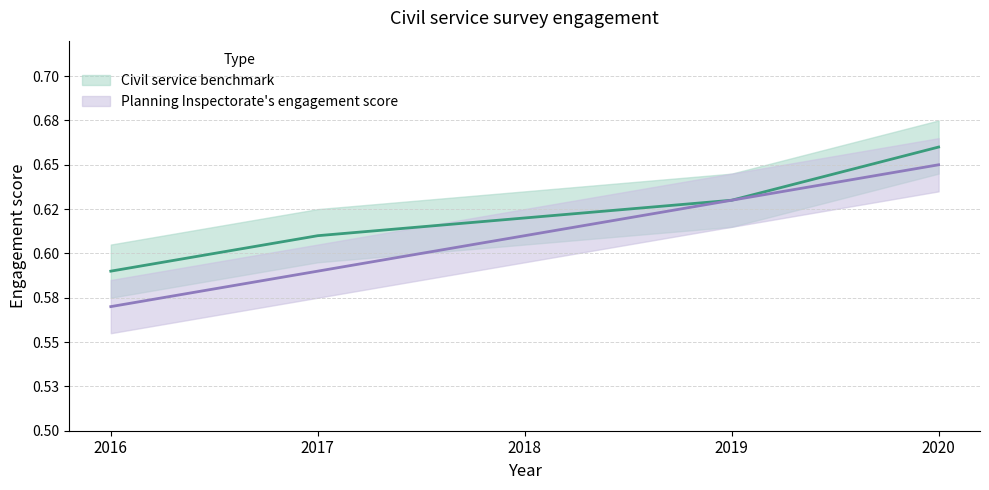

Reading left to right, extract all data points from this chart.

Civil service benchmark: 0.6	0.6	0.6	0.6	0.7
Planning Inspectorate's engagement score: 0.6	0.6	0.6	0.6	0.7